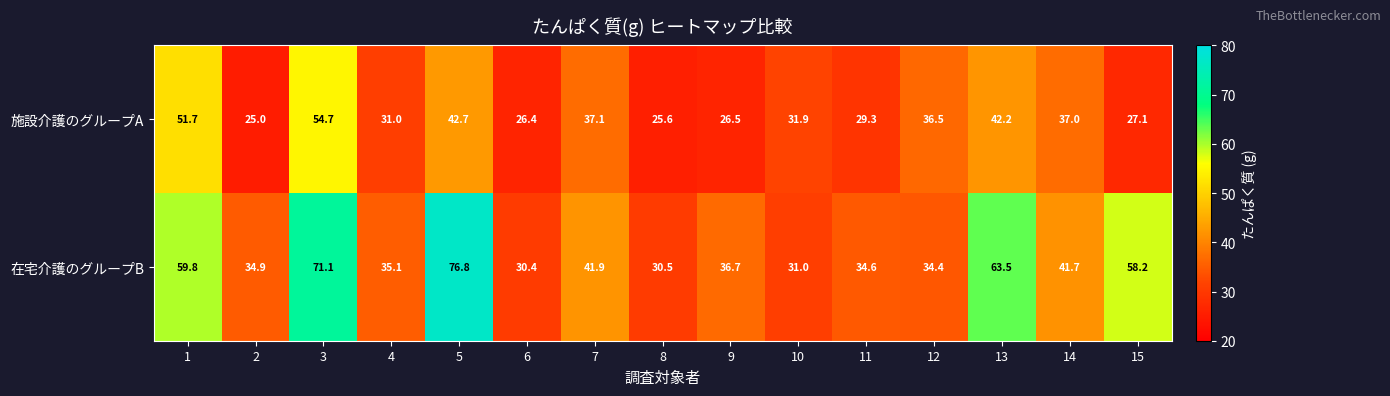

What is the spread (max minus min) of values at 1?

8.1